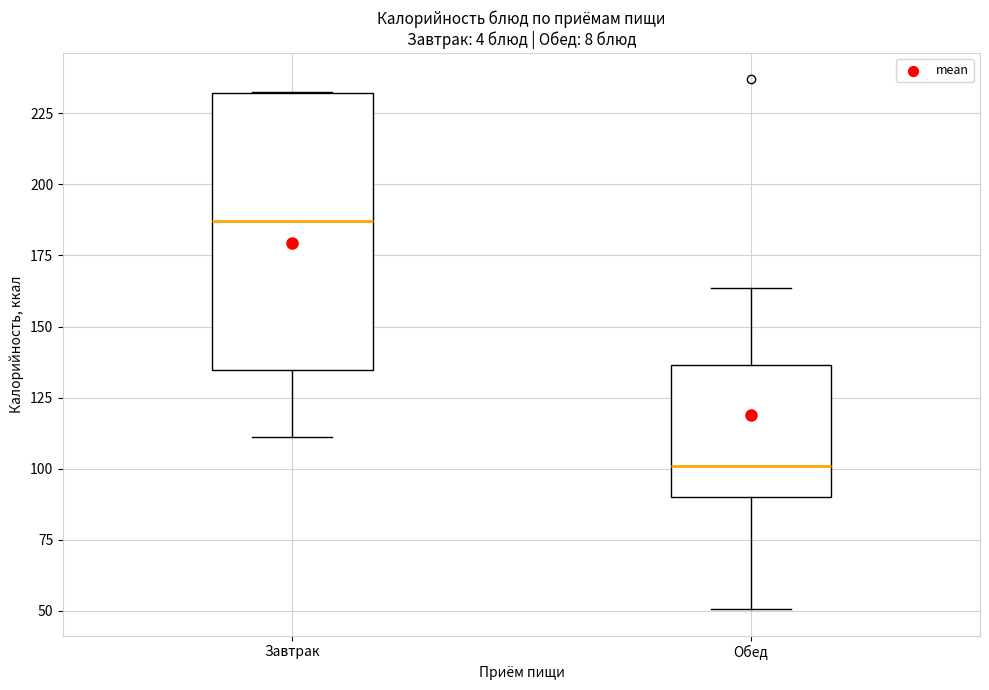

Reading left to right, read every box against the y-axis: the position of its median line, the range the box covers, and the ends of its whiskers. The values are not printed on the chart, so give them approximately, as read against the axis.

Завтрак: median 185, box 135 to 230, whiskers 110 to 230
Обед: median 100, box 90 to 135, whiskers 50 to 165